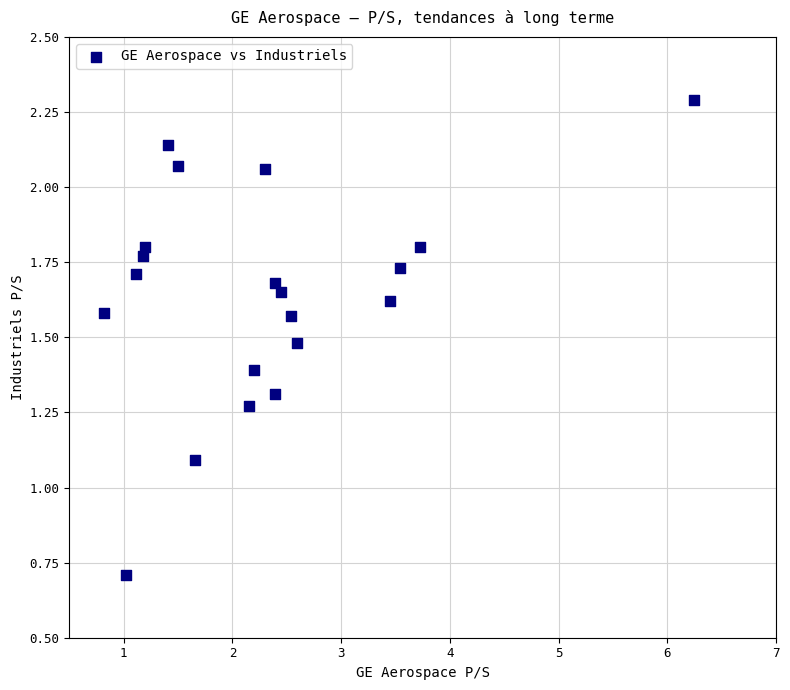

What Y value in the scatter plot is closest to 1?

1.1